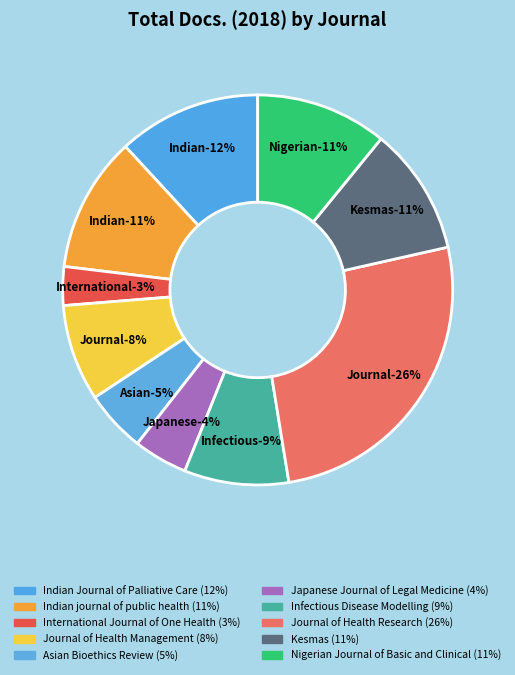

Combined, what portion of the pie is Journal of Health Research and Kesmas?

36.5%